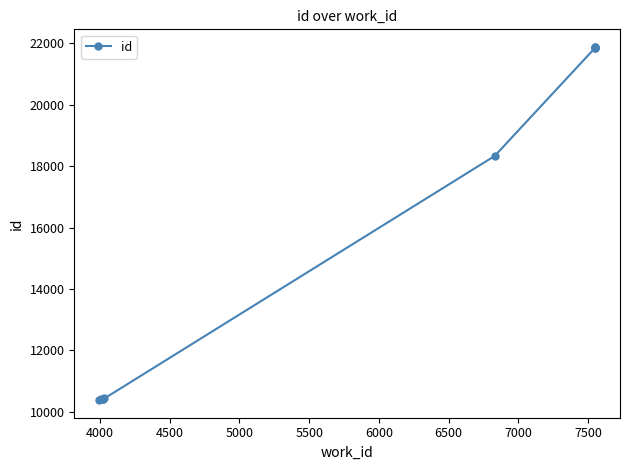

Is it true that the value at 7000 is 32754?

False